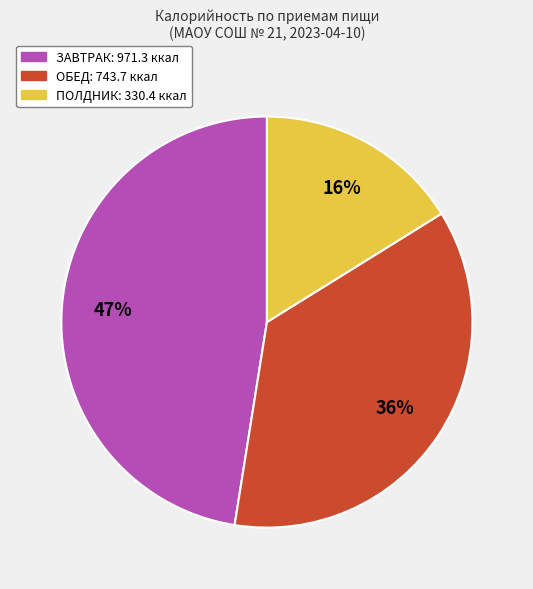

To the nearest percent, what is the difference between the largest and smallest slice percentages?

31%